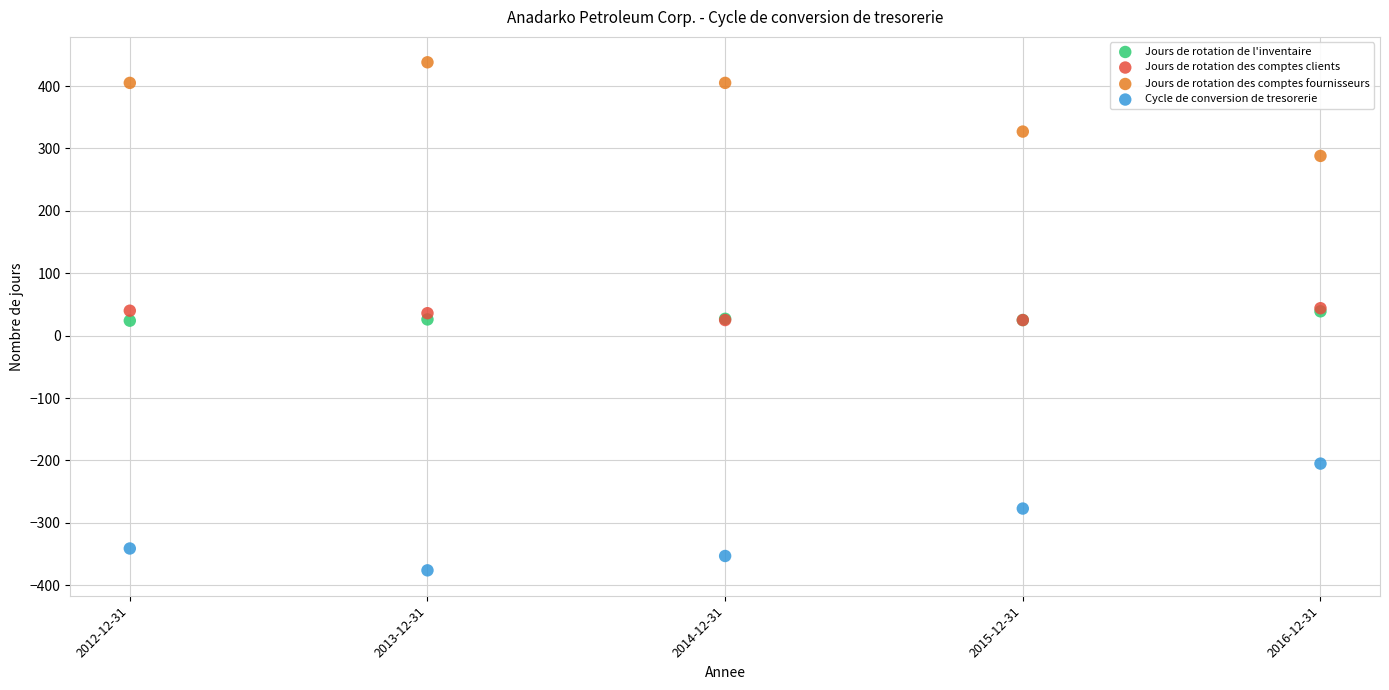

In the Cycle de conversion de tresorerie series, what Y value is closest to -290?

-277